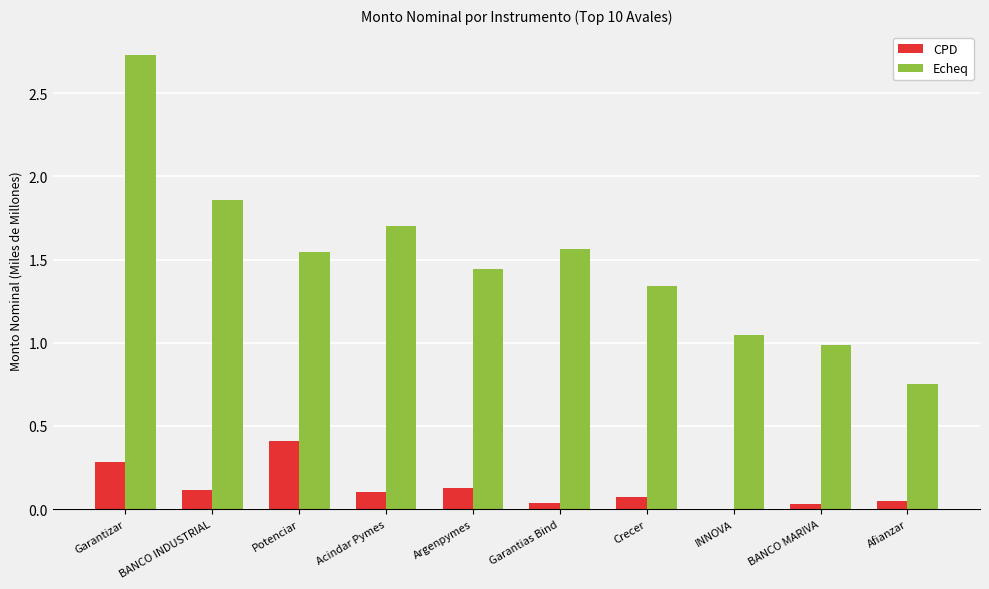

Which label corresponds to the largest value in the chart?

Garantizar